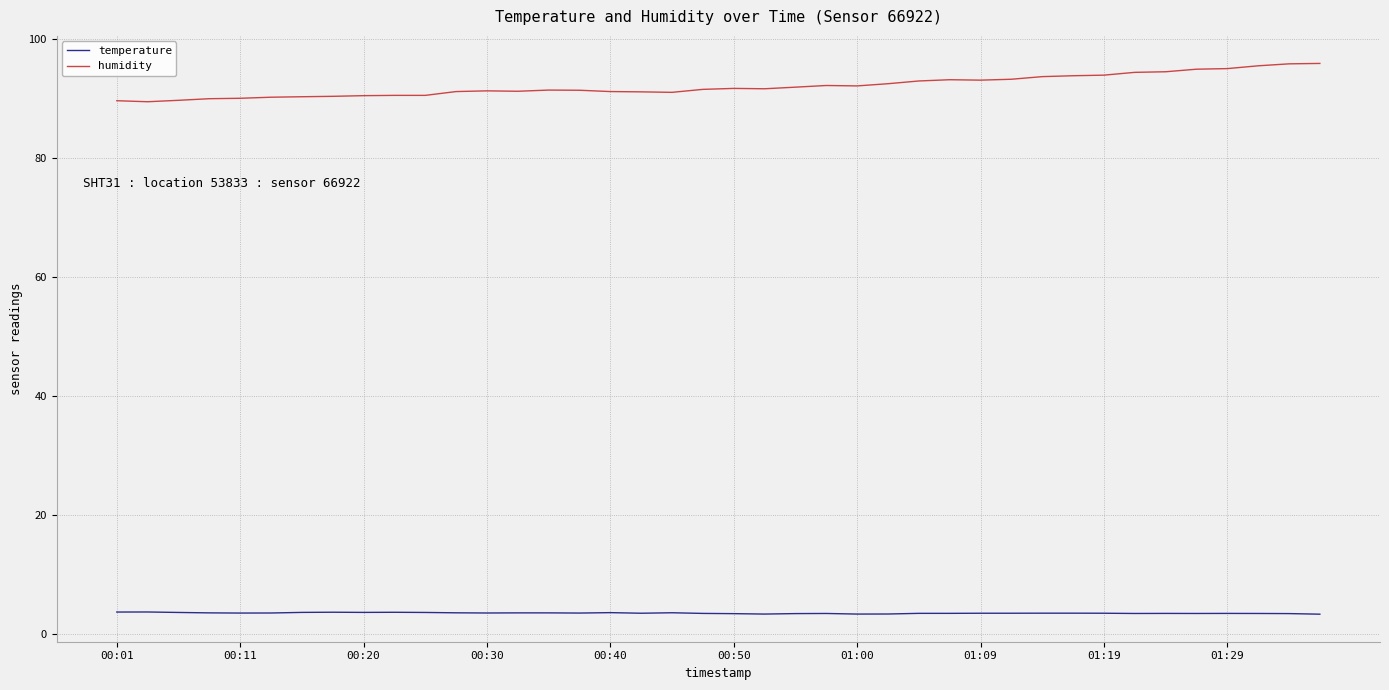

Rank the series by their average value, from lowest to highest.

temperature, humidity